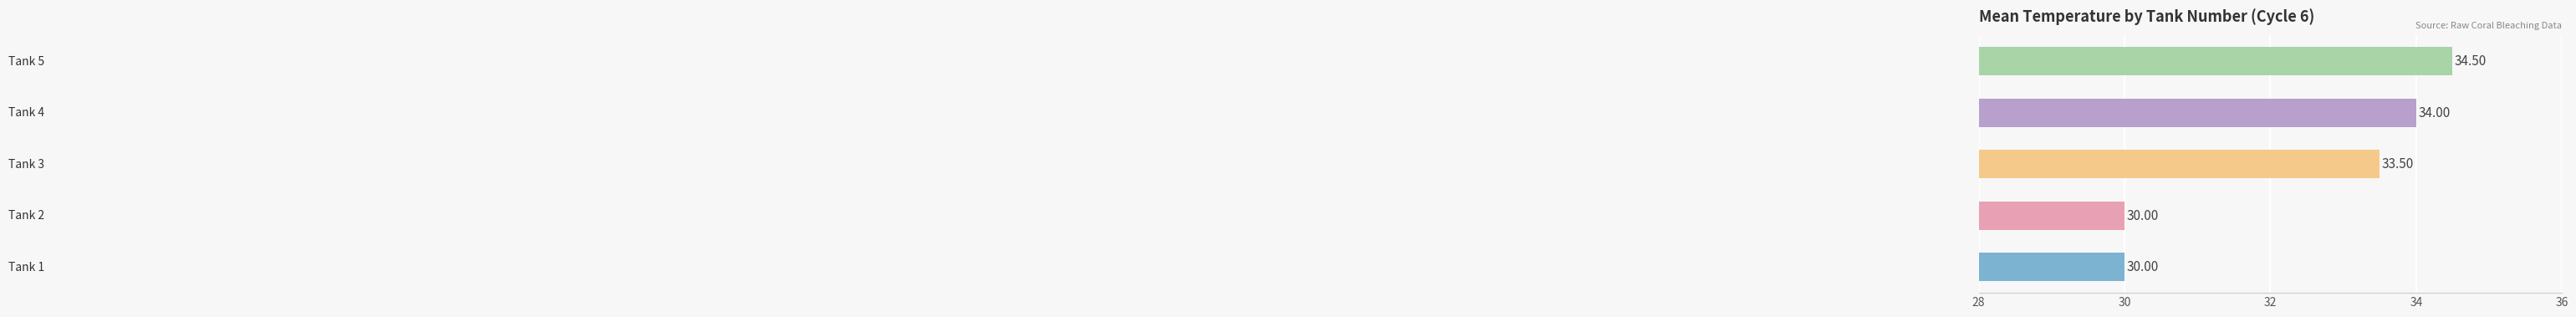

What is the sum of all values?

162.0